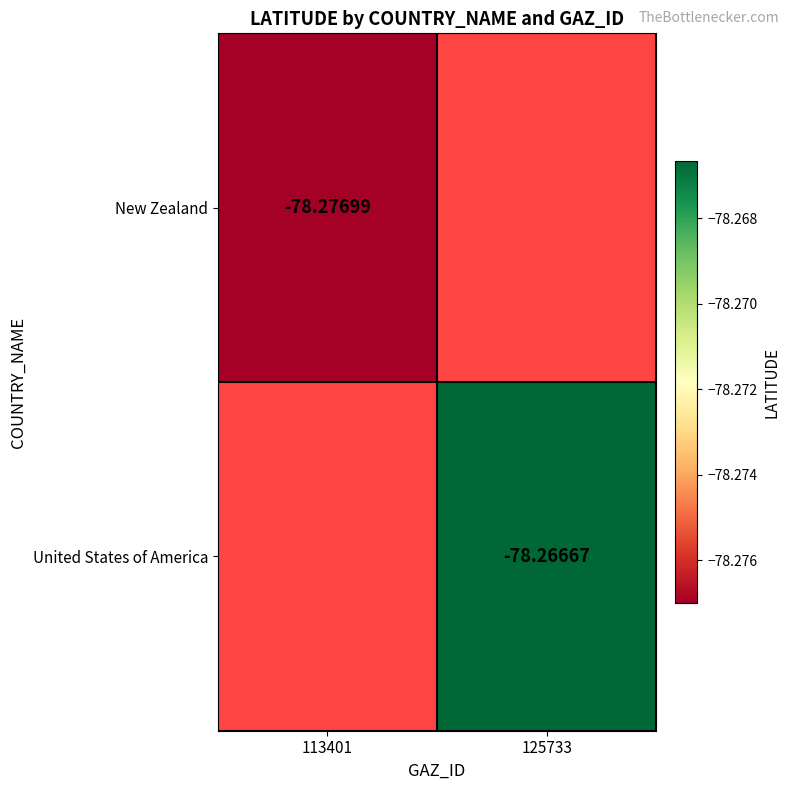

The value of United States of America at 125733 is -78.3. True or false?

True